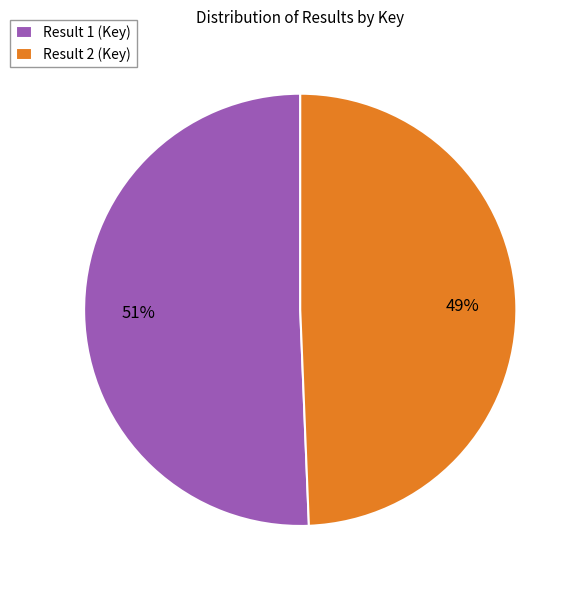

To the nearest percent, what is the average slice percentage?

50%